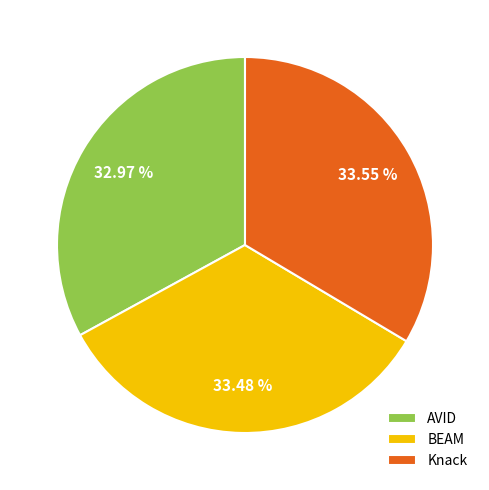

What percentage is the Knack slice, to the nearest percent?

34%